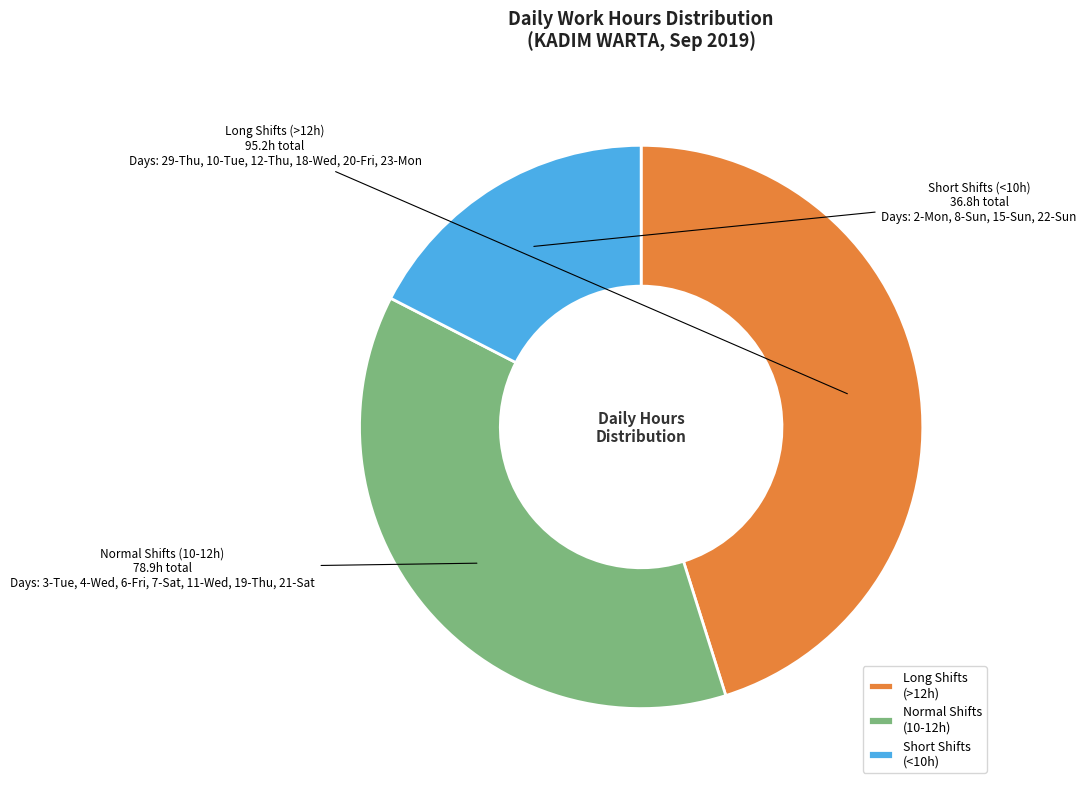

Which has a higher value, Normal Shifts (10-12h) or Long Shifts (>12h)?

Long Shifts (>12h)